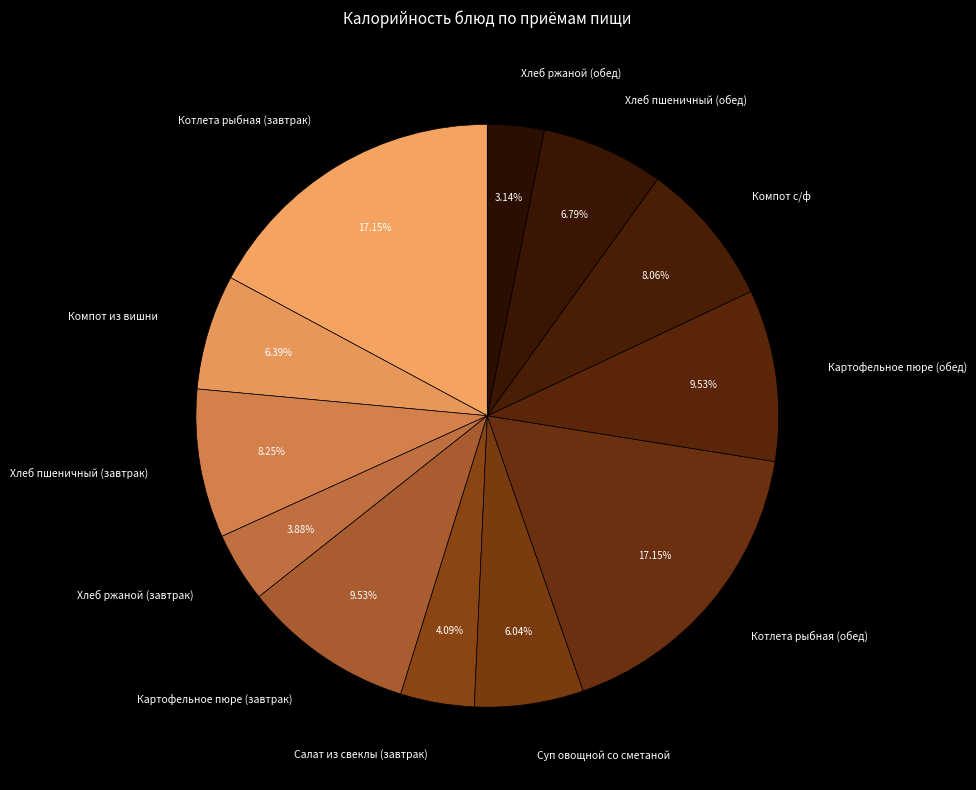

Rank the categories by value from highest to lowest.

Котлета рыбная (завтрак), Котлета рыбная (обед), Картофельное пюре (завтрак), Картофельное пюре (обед), Хлеб пшеничный (завтрак), Компот с/ф, Хлеб пшеничный (обед), Компот из вишни, Суп овощной со сметаной, Салат из свеклы (завтрак), Хлеб ржаной (завтрак), Хлеб ржаной (обед)